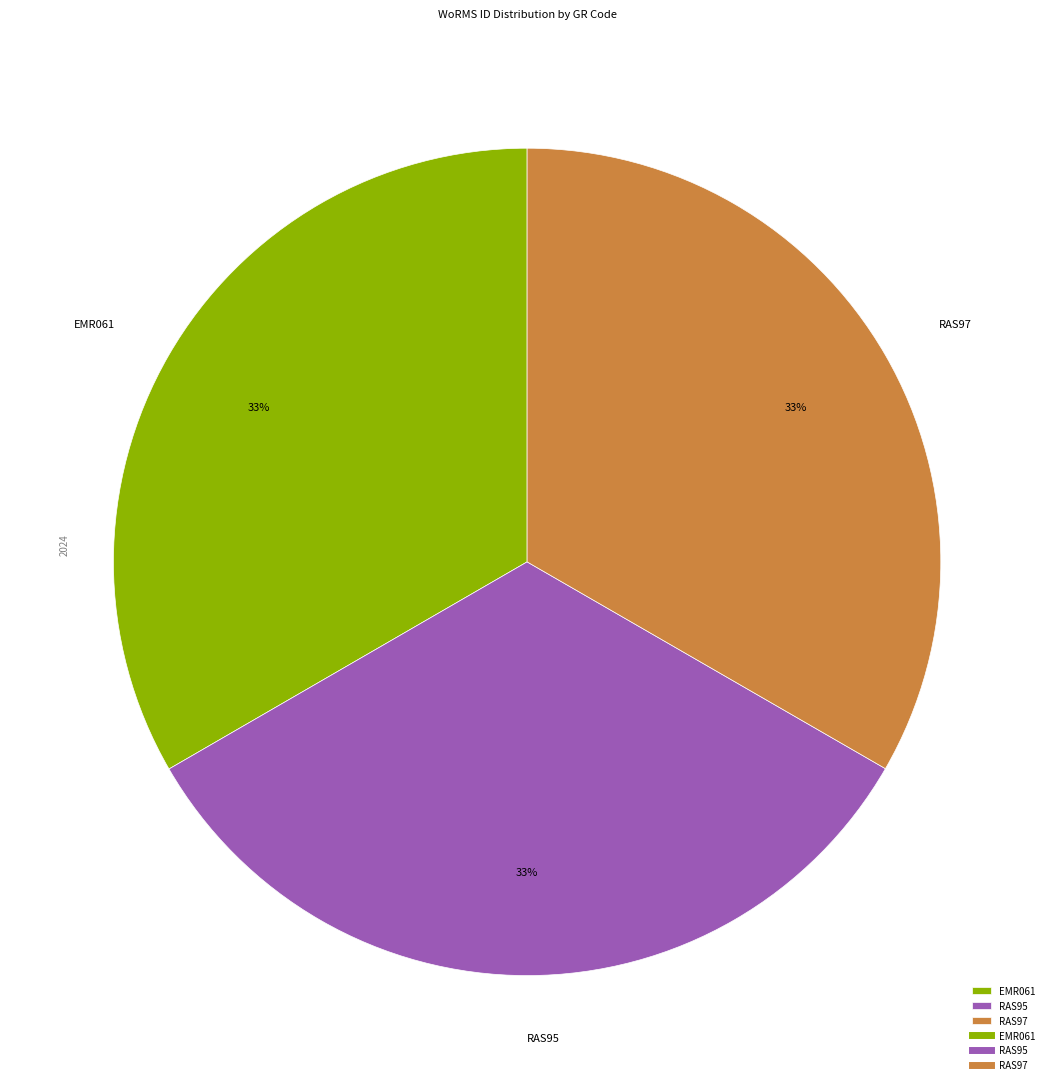

What is the ratio of the value at EMR061 to the value at RAS95?

1.0